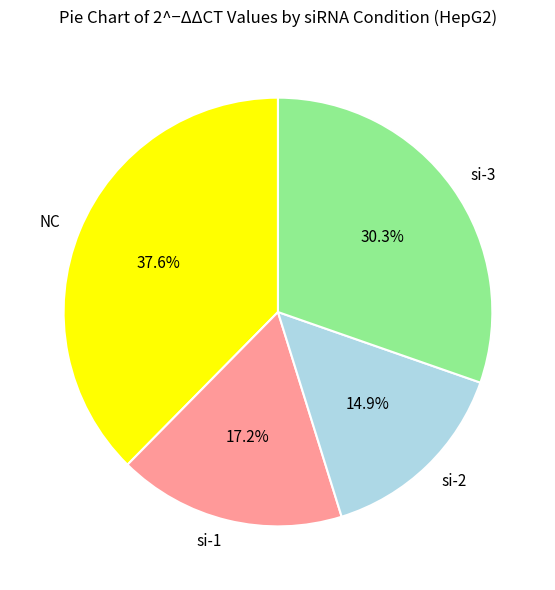

To the nearest percent, what is the average slice percentage?

25%